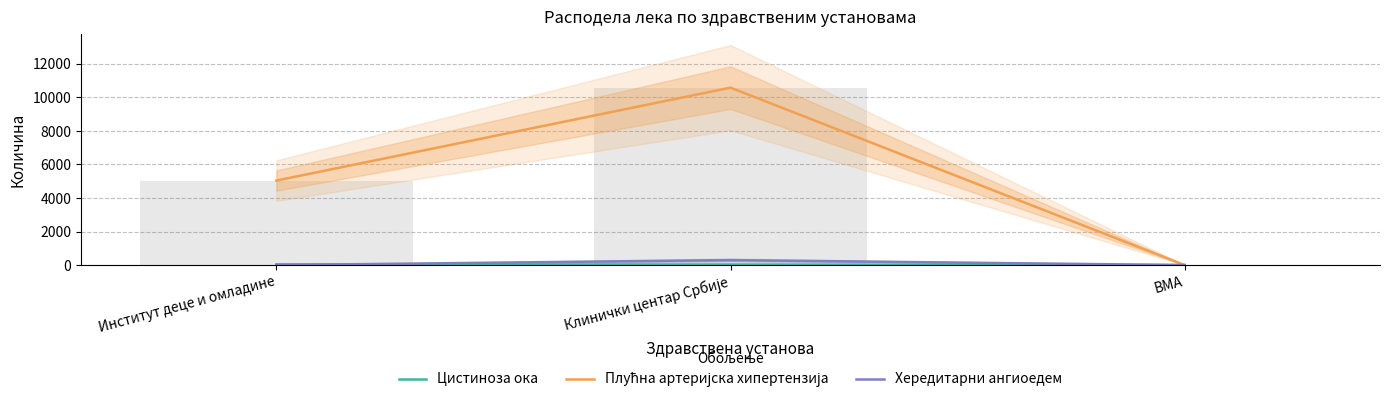

Reading right to left, list all the values displayed in this chart.

Цистиноза ока: 0	33	44
Плућна артеријска хипертензија: 0	10584	5040
Хередитарни ангиоедем: 0	298	0